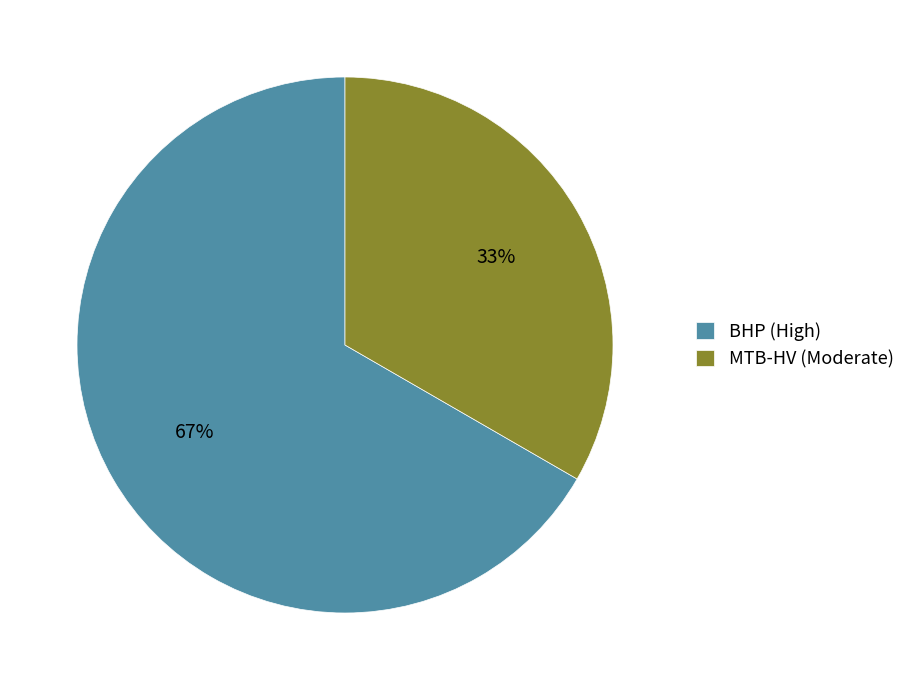

True or false: MTB-HV (Moderate) accounts for 24% of the total.

False